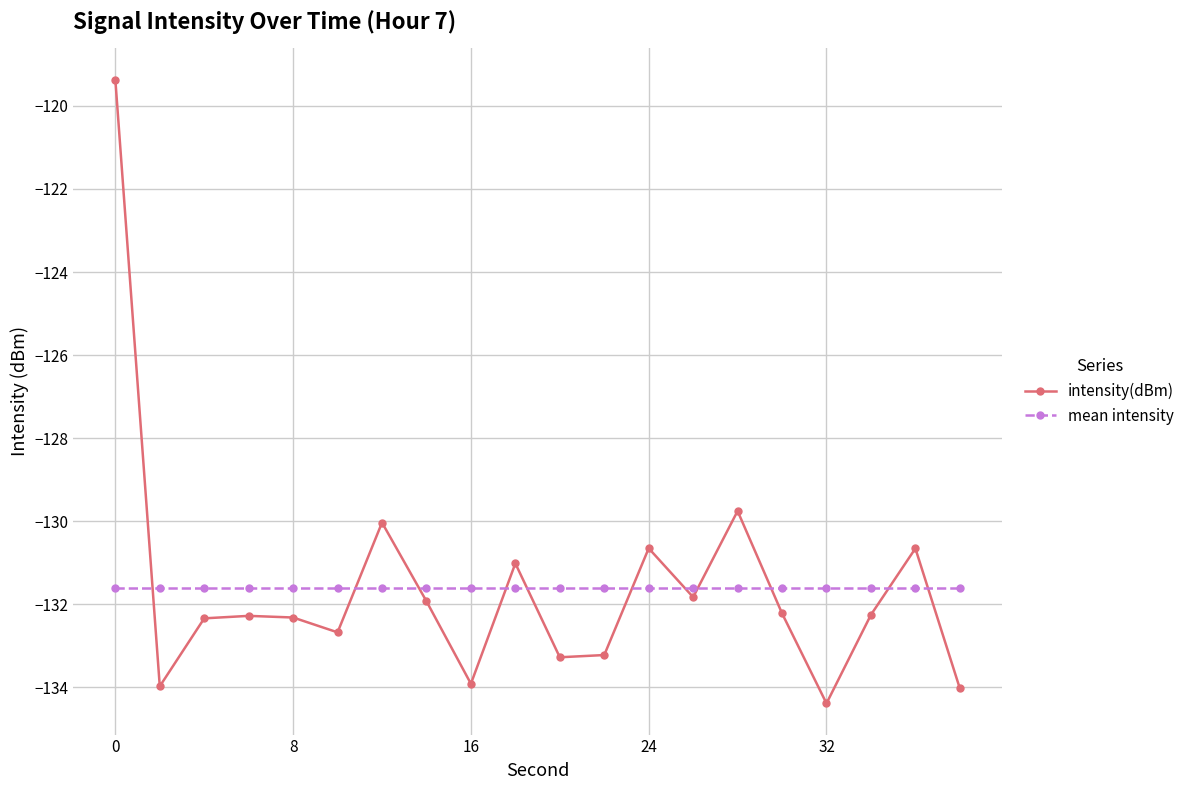

What is the value of the intensity(dBm) point at the 14th from the left?

-131.8